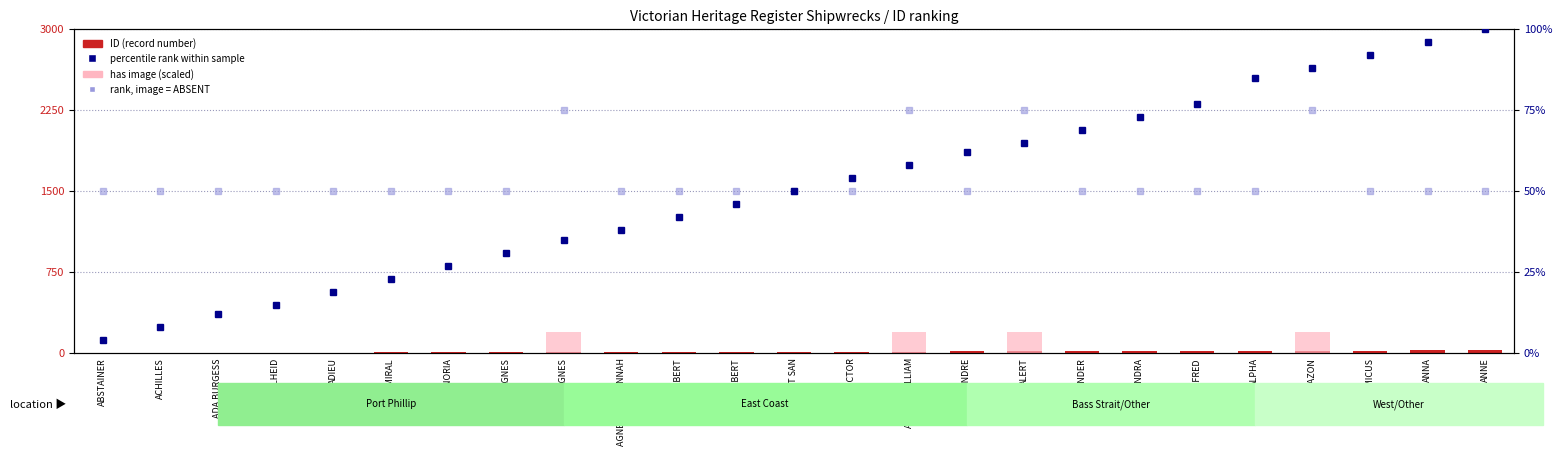

What is the label of the 1st bar from the left?

ABSTAINER